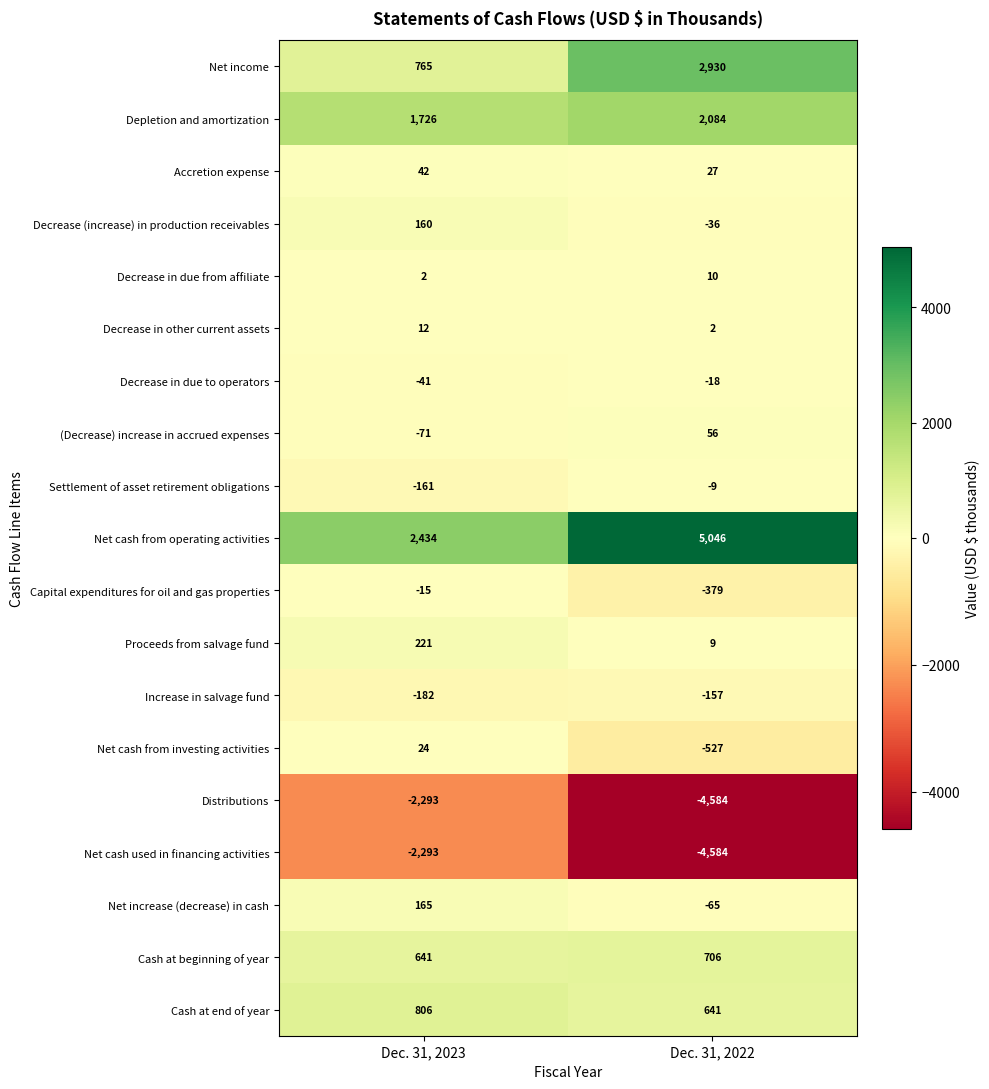

Which series has the largest range (max minus min)?

Net cash from operating activities